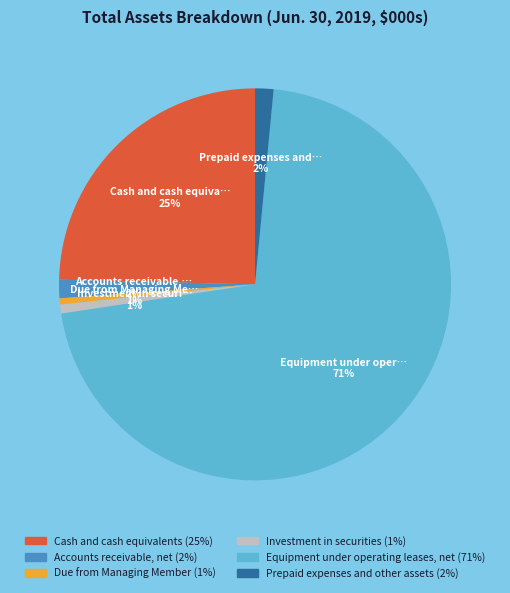

What is the largest slice in the pie chart?

Equipment under operating leases, net